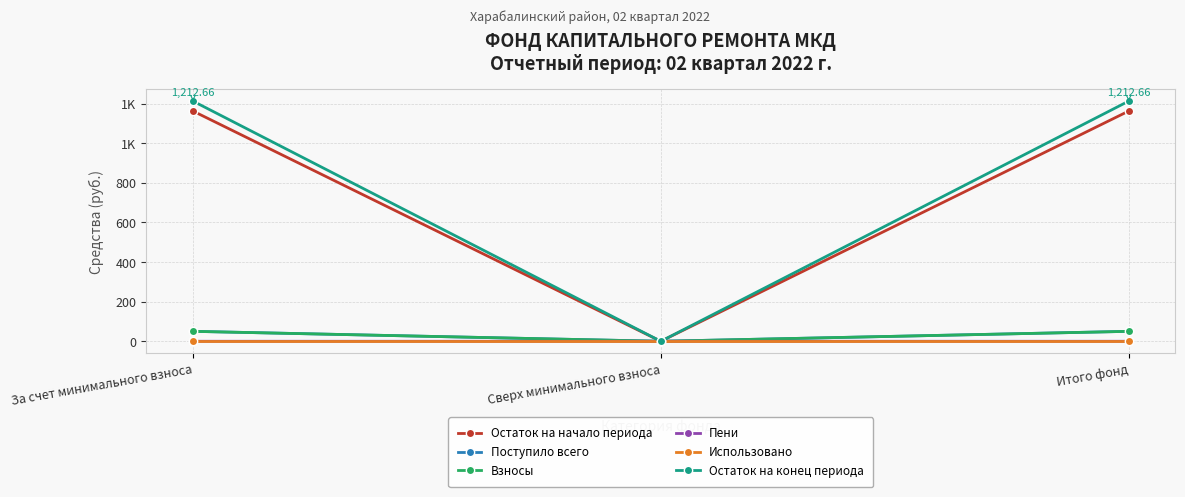

Which category has the highest value in the Остаток на конец периода series?

За счет минимального взноса